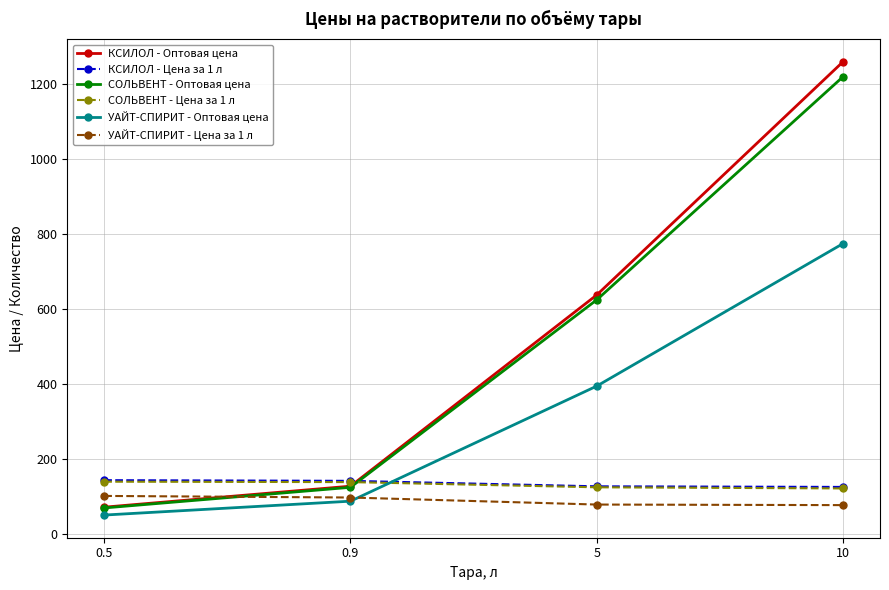

Read the СОЛЬВЕНТ - Оптовая цена value at 10.

1220.0